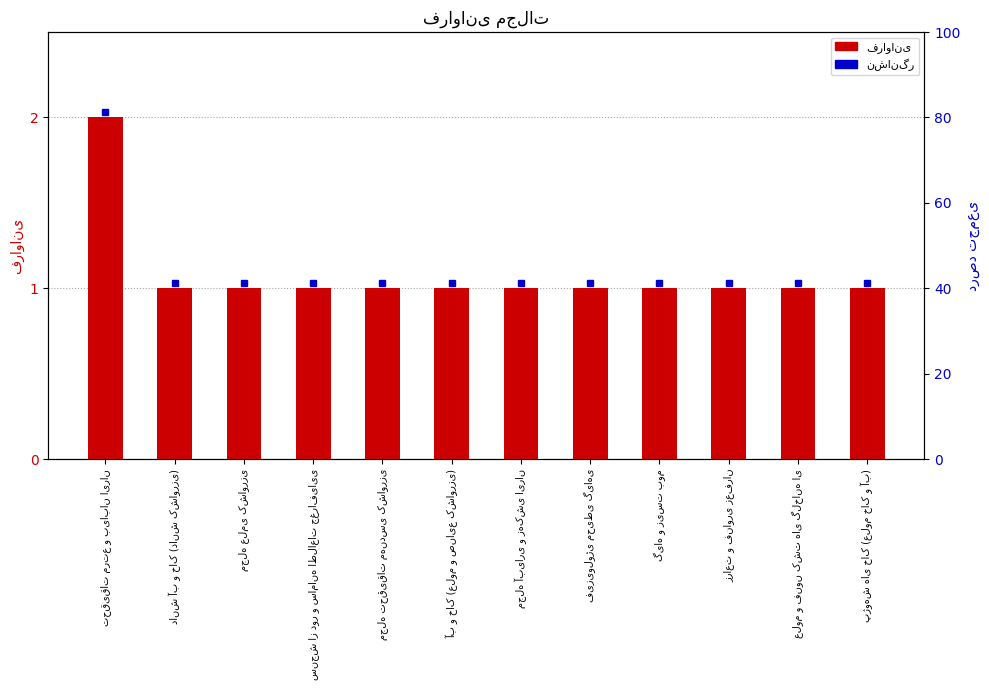

List the labels in order of value, largest first.

تحقیقات مرتع و بیابان ایران, دانش آب و خاک (دانش کشاورزی), مجله علمی کشاورزی, سنجش از دور و سامانه اطلاعات جغرافیایی, مجله تحقیقات مهندسی کشاورزی, آب و خاک (علوم و صنایع کشاورزی), مجله آبیاری و زهکشی ایران, فیزیولوژی محیطی گیاهی, گیاه و زیست بوم, زراعت و فناوری زعفران, علوم و فنون کشت های گلخانه ای, پژوهش های خاک (علوم خاک و آب)